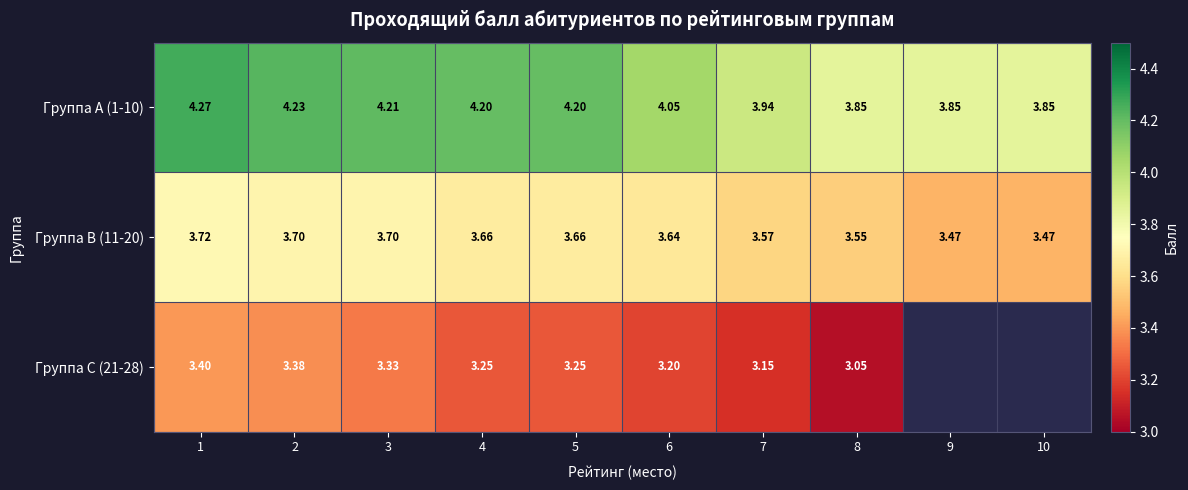

What is the difference between the second highest and second lowest values in the Группа A (1-10) series?

0.4